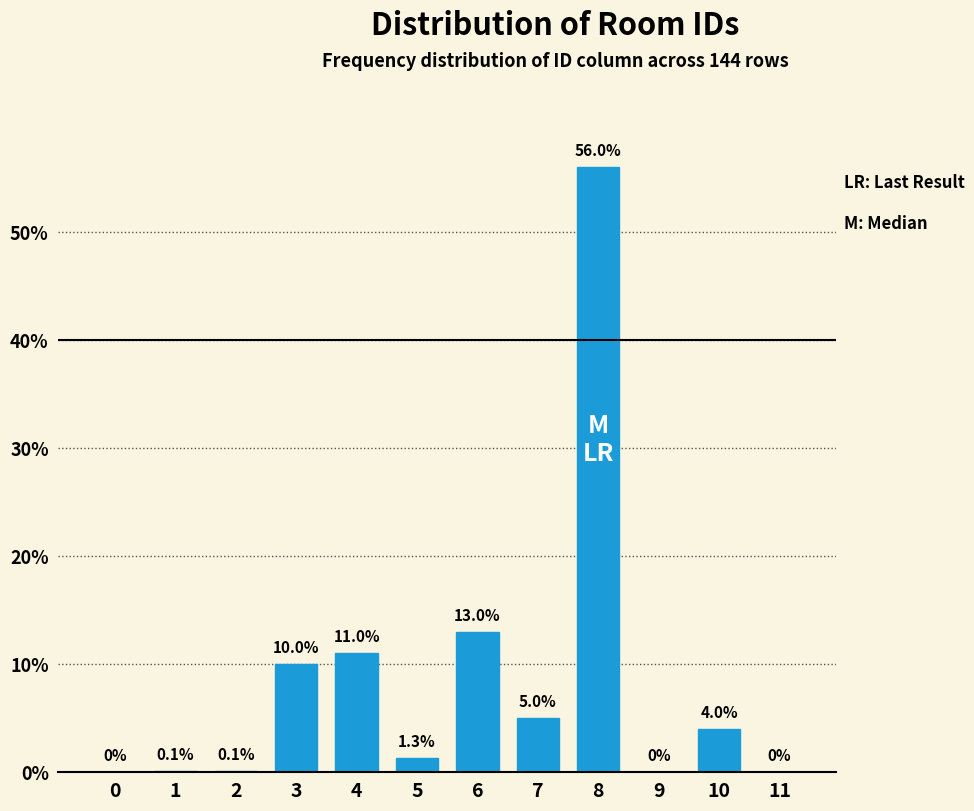

Reading right to left, extract all data points from this chart.

11=0.0	10=4.0	9=0.0	8=56.0	7=5.0	6=13.0	5=1.3	4=11.0	3=10.0	2=0.1	1=0.1	0=0.0